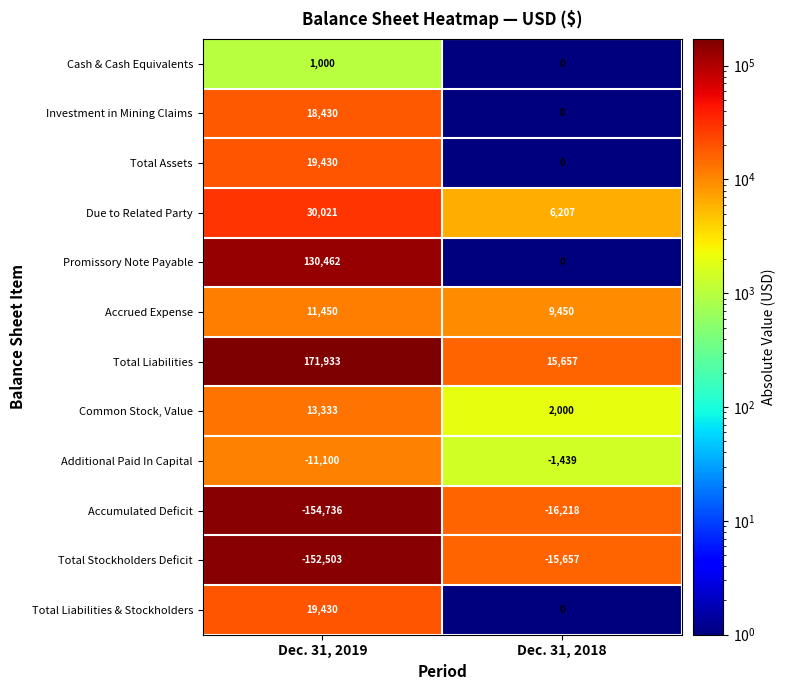

At how many categories does at least one series exceed 68942?

1